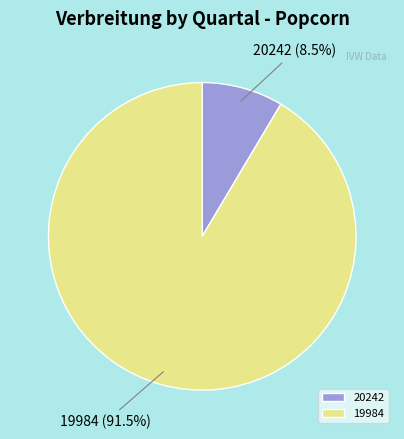

Is there a majority slice in this chart?

Yes